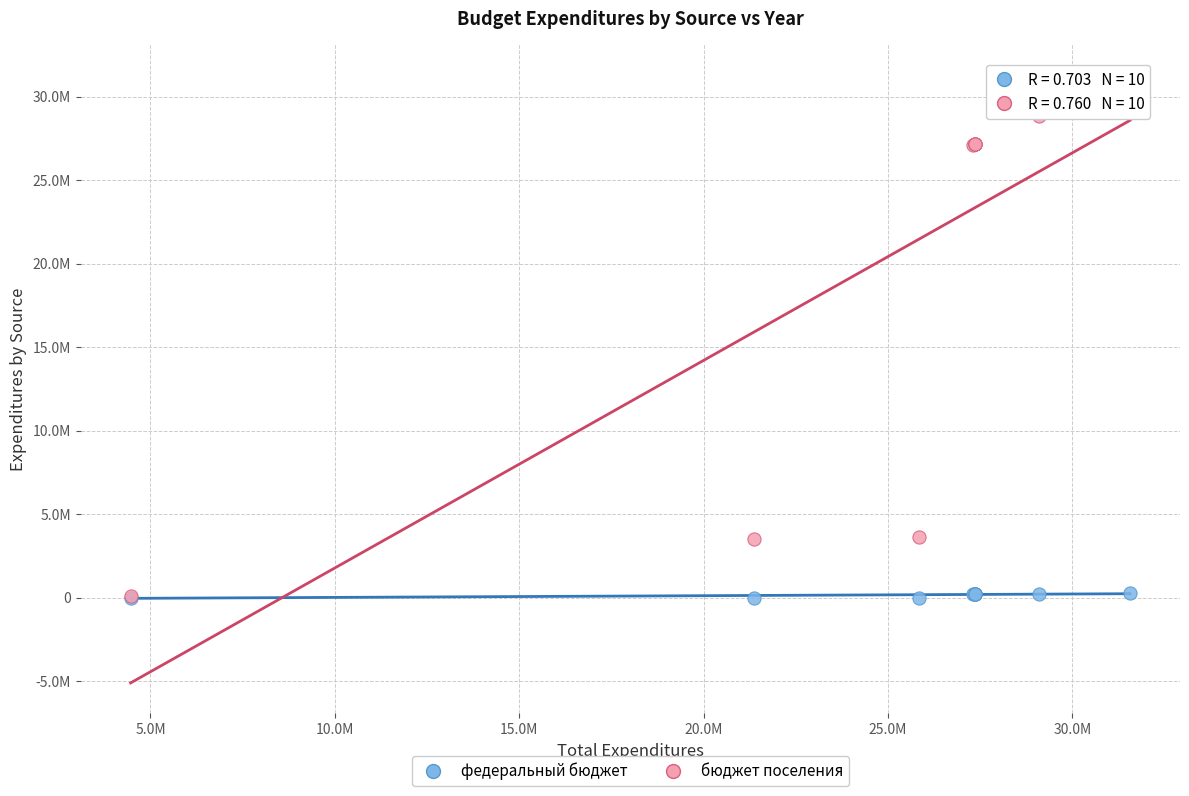

What are all the series names shown in the legend?

федеральный бюджет, бюджет поселения